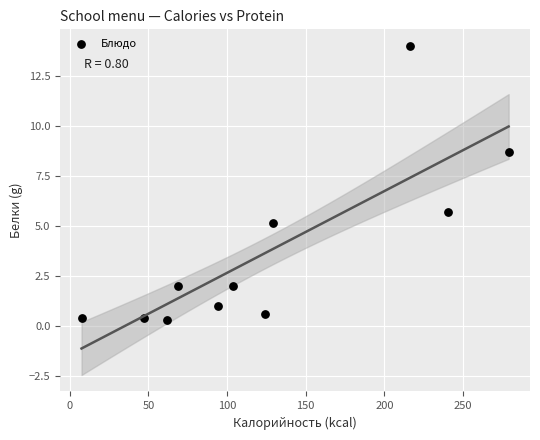

What Y value in the scatter plot is closest to 7?

5.7